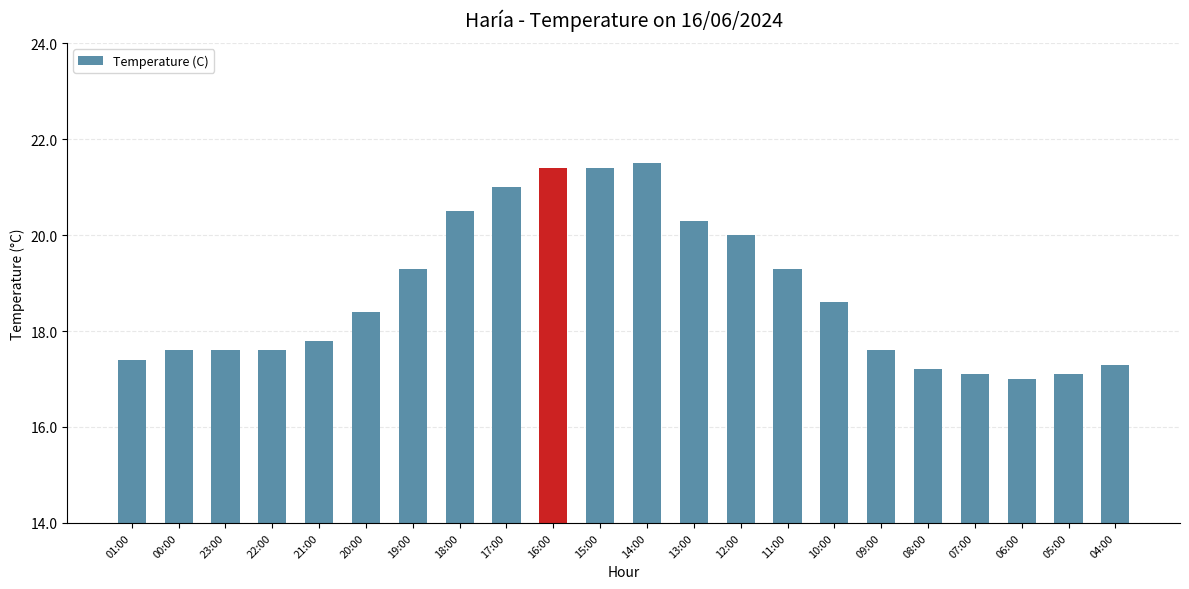

Between 11:00 and 17:00, which is larger?

17:00